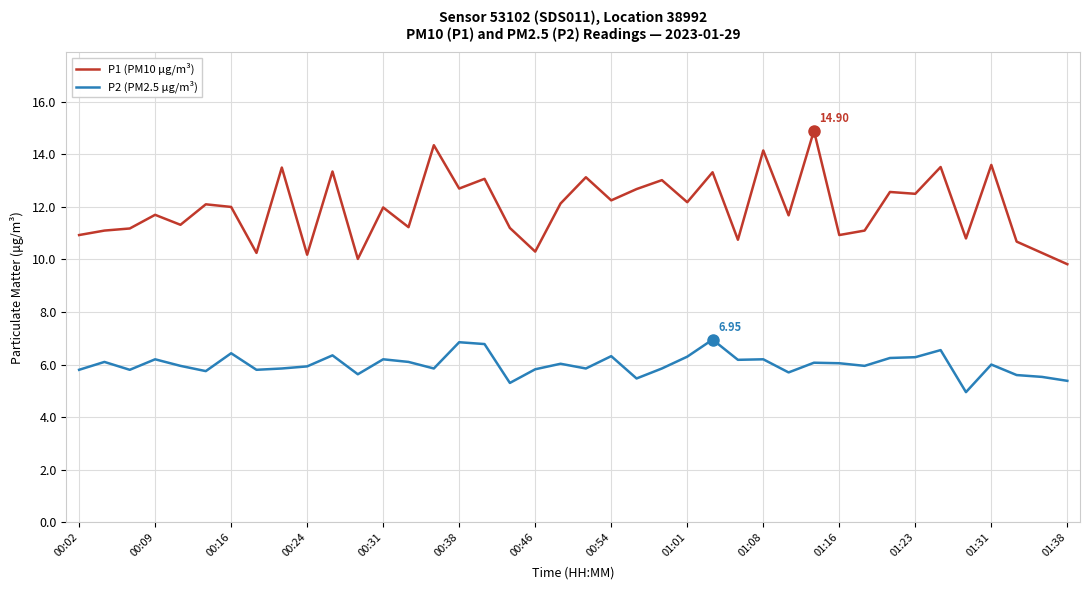

True or false: P1 (PM10 μg/m³) and P2 (PM2.5 μg/m³) intersect in this chart.

False